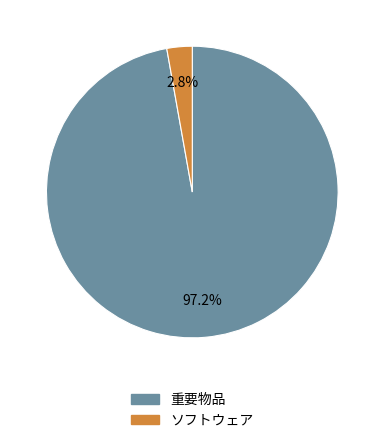

Count the number of slices in the pie.

2